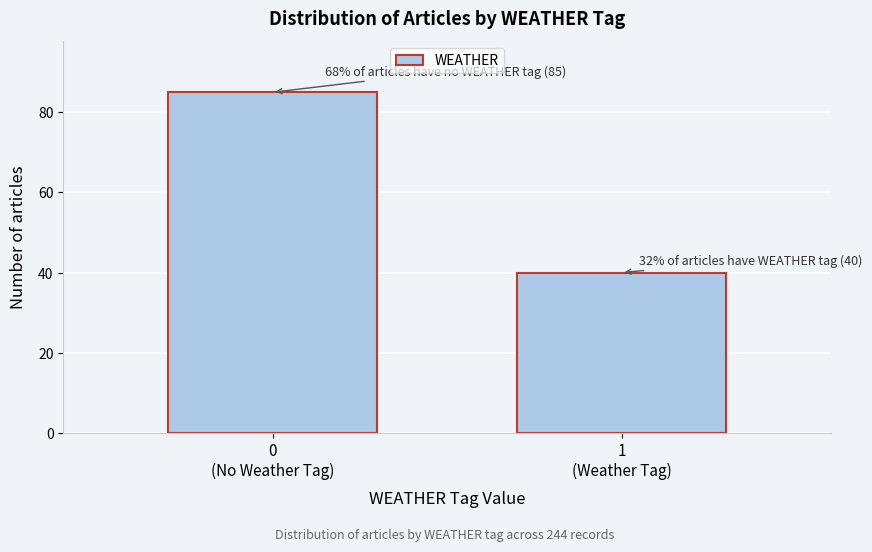

Reading left to right, list all the values displayed in this chart.

85	40